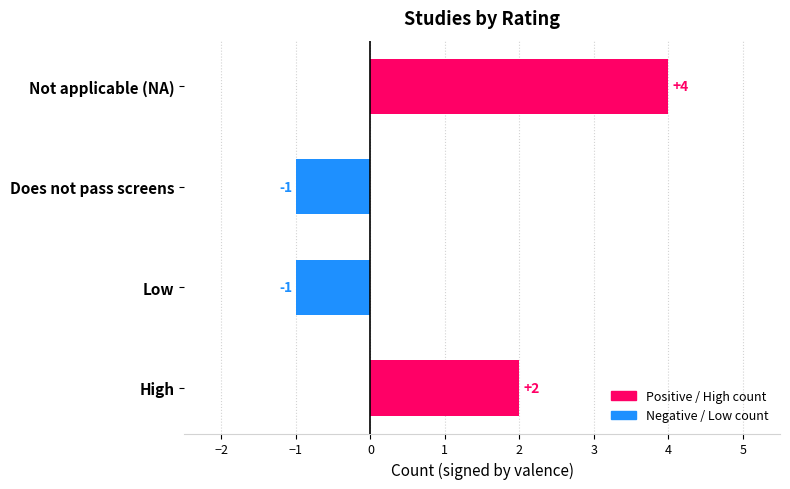

What is the minimum value shown in the chart?

-1